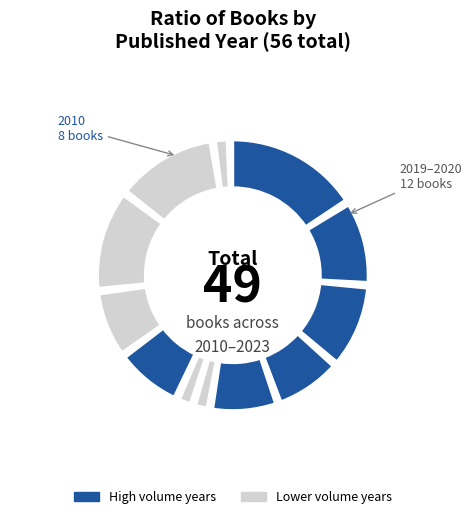

How many segments does this pie chart have?

12